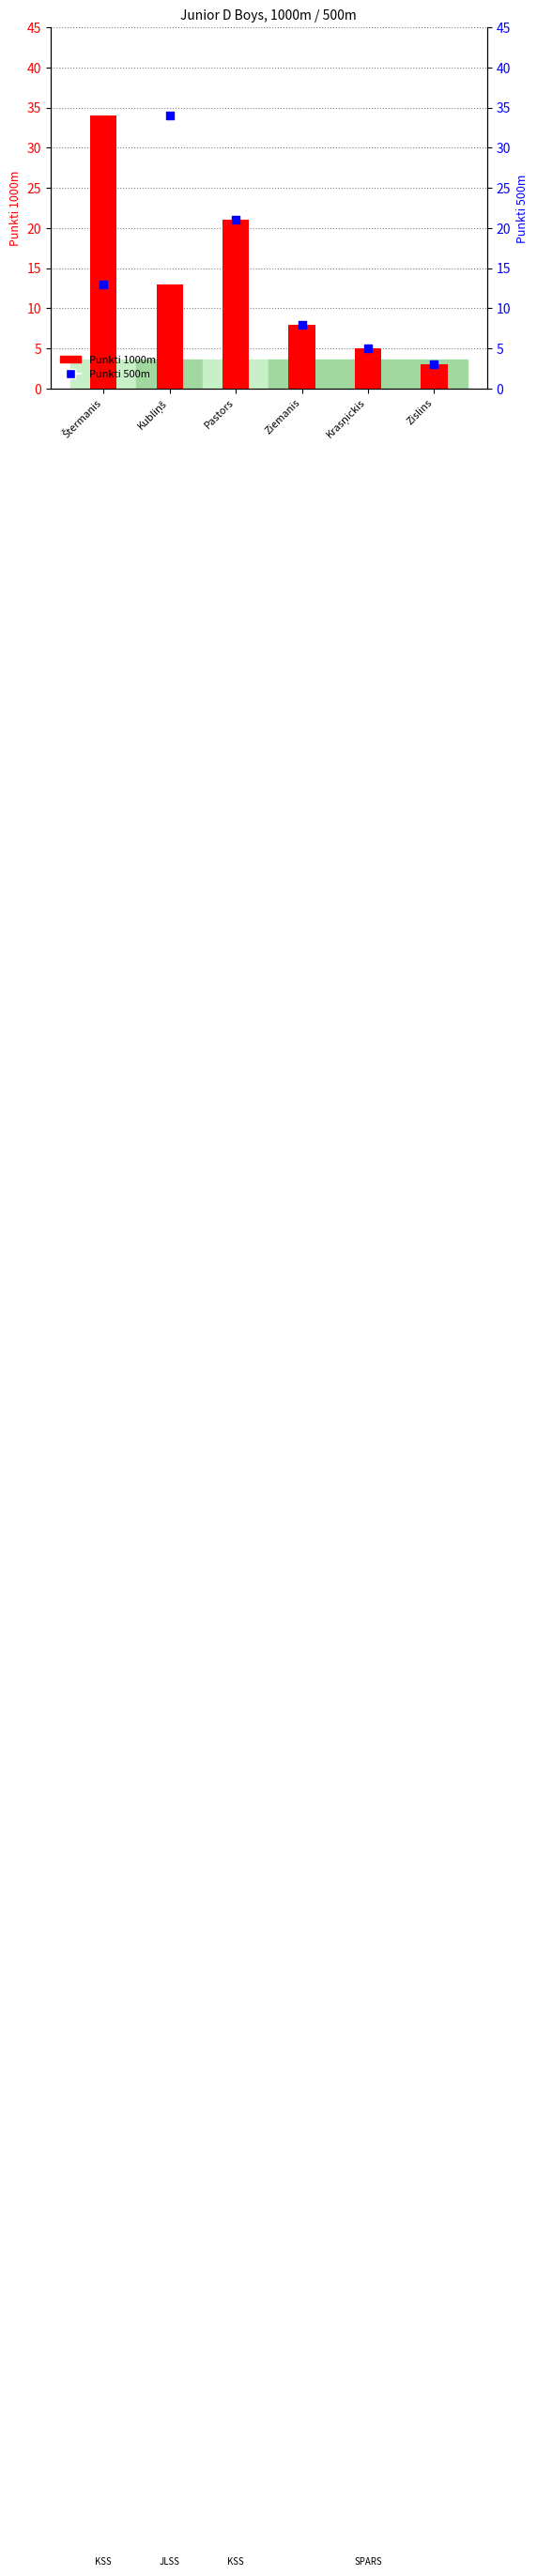

Which series has the largest total across all categories?

Punkti 1000m